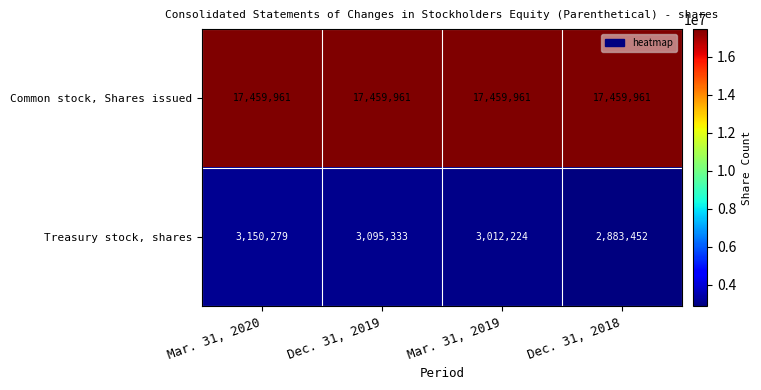

Which series has the largest total across all categories?

Common stock, Shares issued